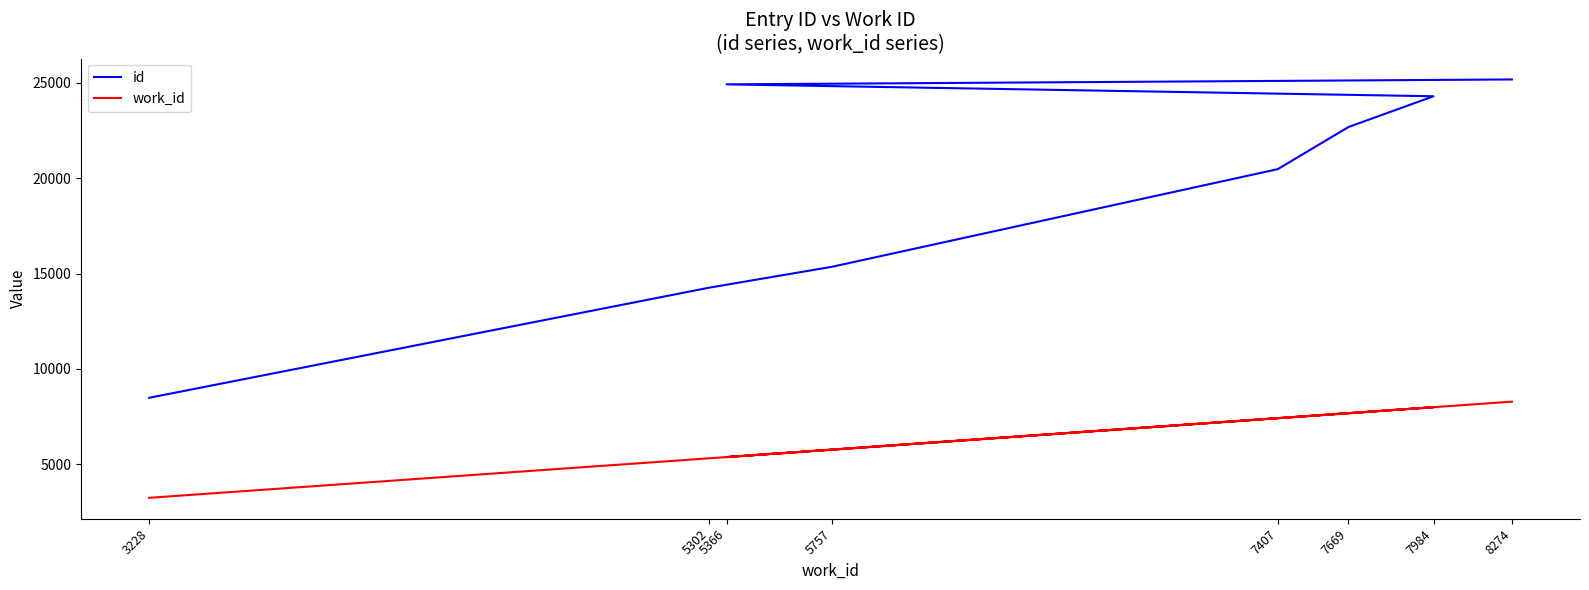

What is the value of the id point at the 3rd from the left?

15354